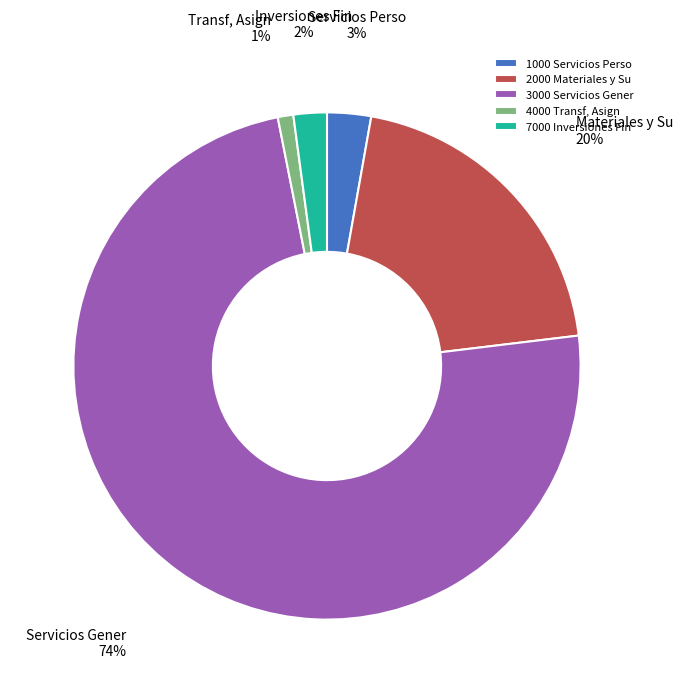

Rank the categories by value from lowest to highest.

4000 Transf, Asign, 7000 Inversiones Fin, 1000 Servicios Perso, 2000 Materiales y Su, 3000 Servicios Gener